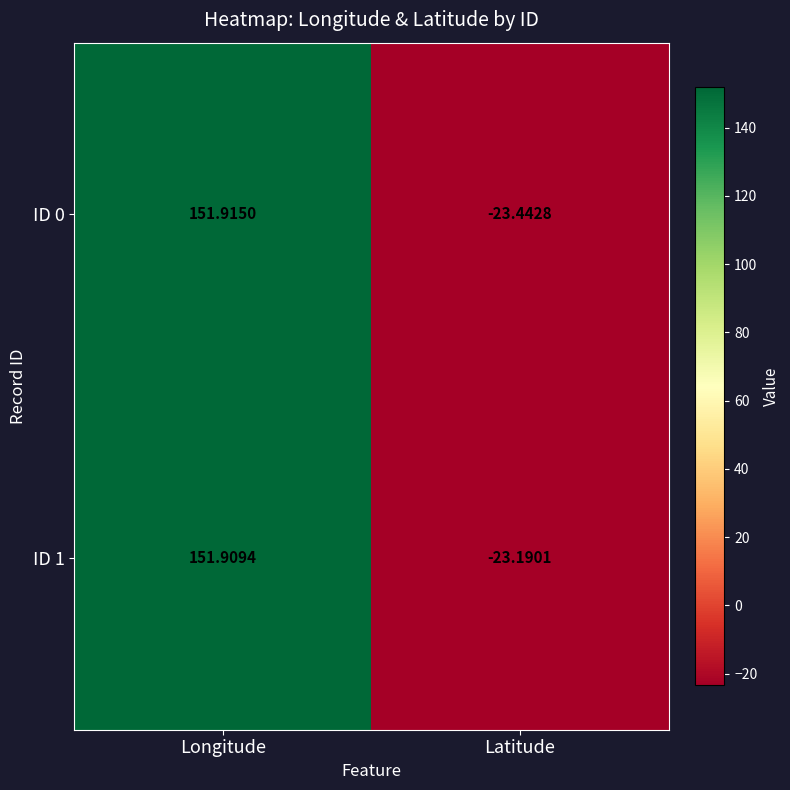

At how many categories does at least one series exceed 94?

1